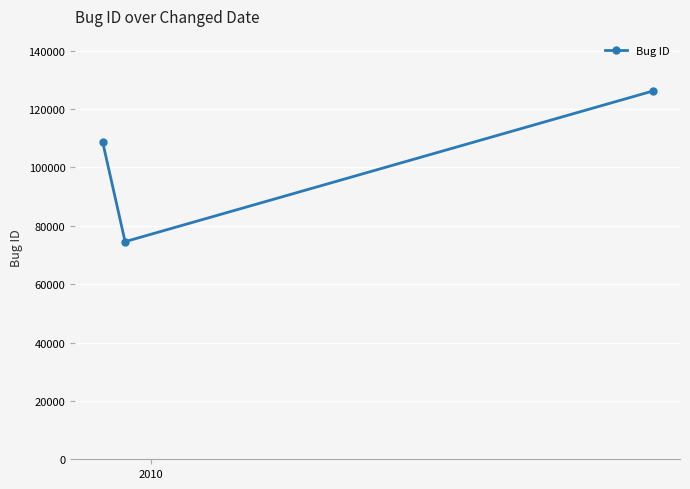

What is the maximum value shown in the chart?

126168